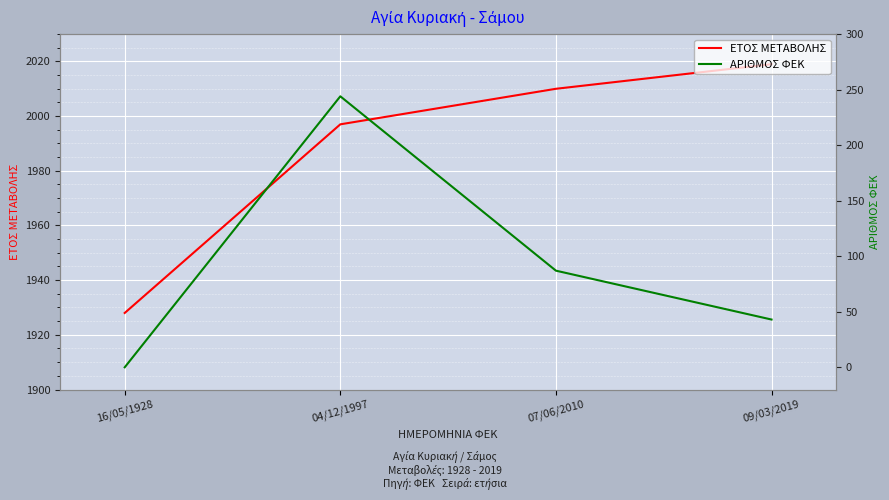

Where is ΕΤΟΣ ΜΕΤΑΒΟΛΗΣ nearest to the value 1973?

04/12/1997